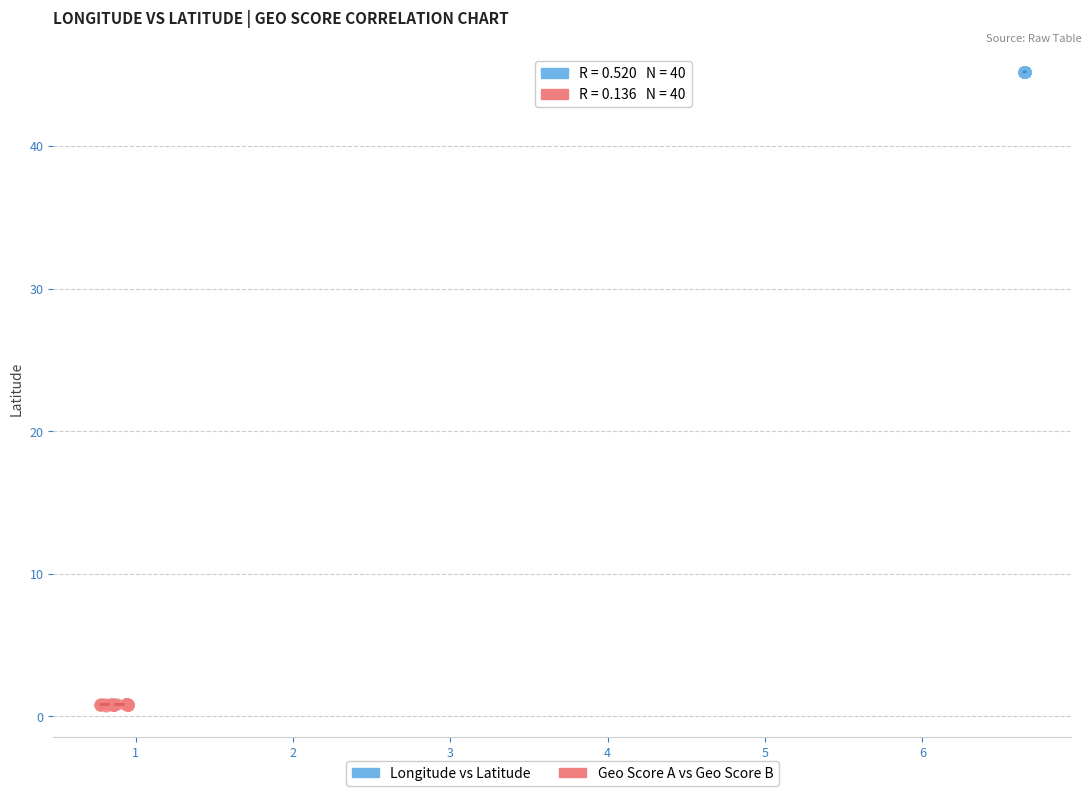

Which series has the largest Y range (max minus min)?

Geo Score A vs Geo Score B